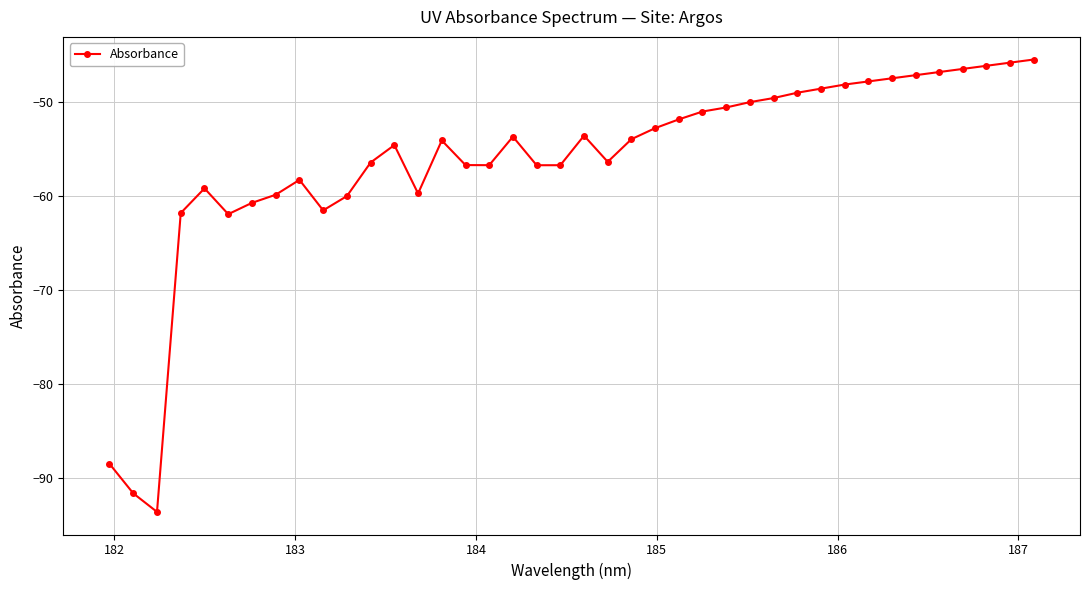

How many data points are above -53?

17